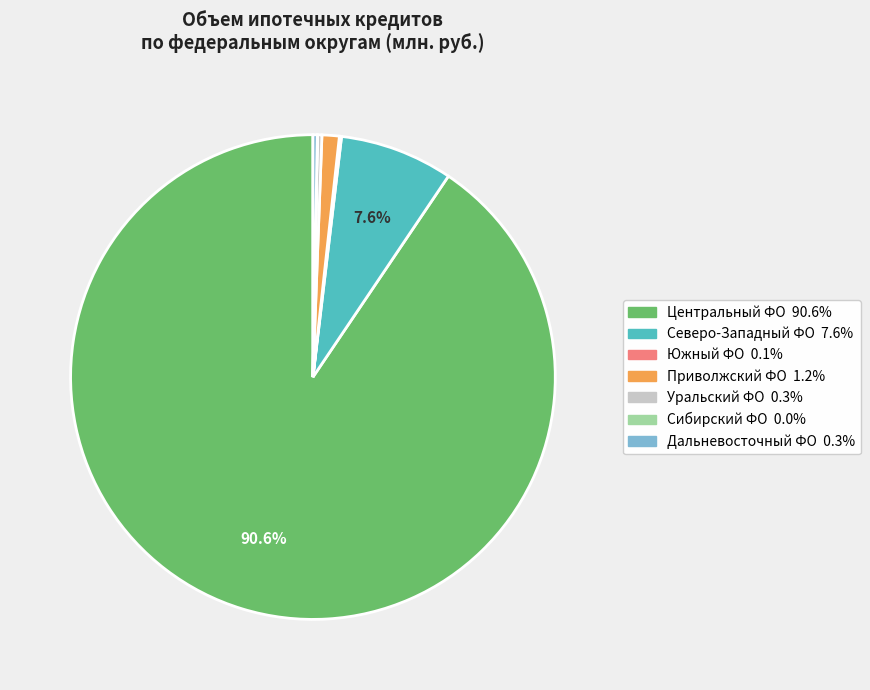

Does any single category account for the majority?

Yes